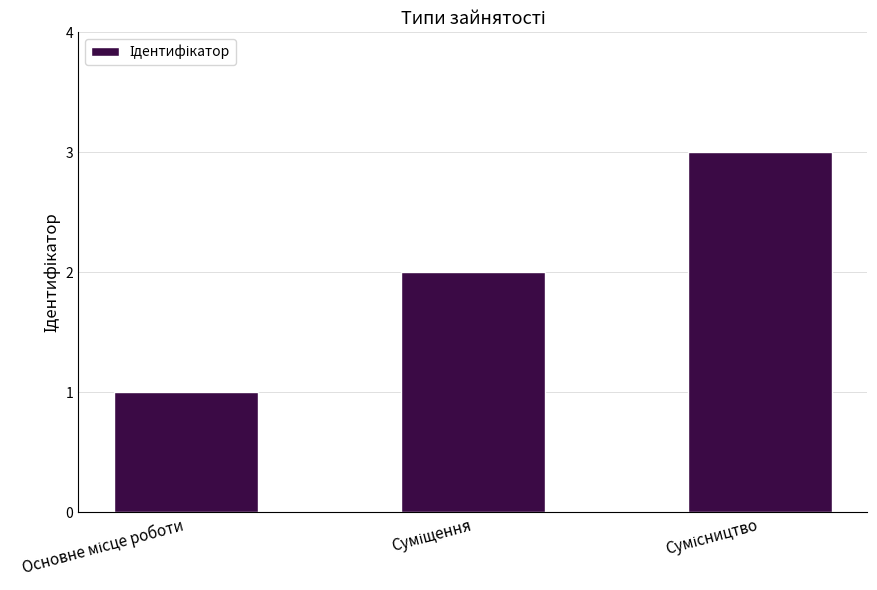

What is the sum of all values?

6